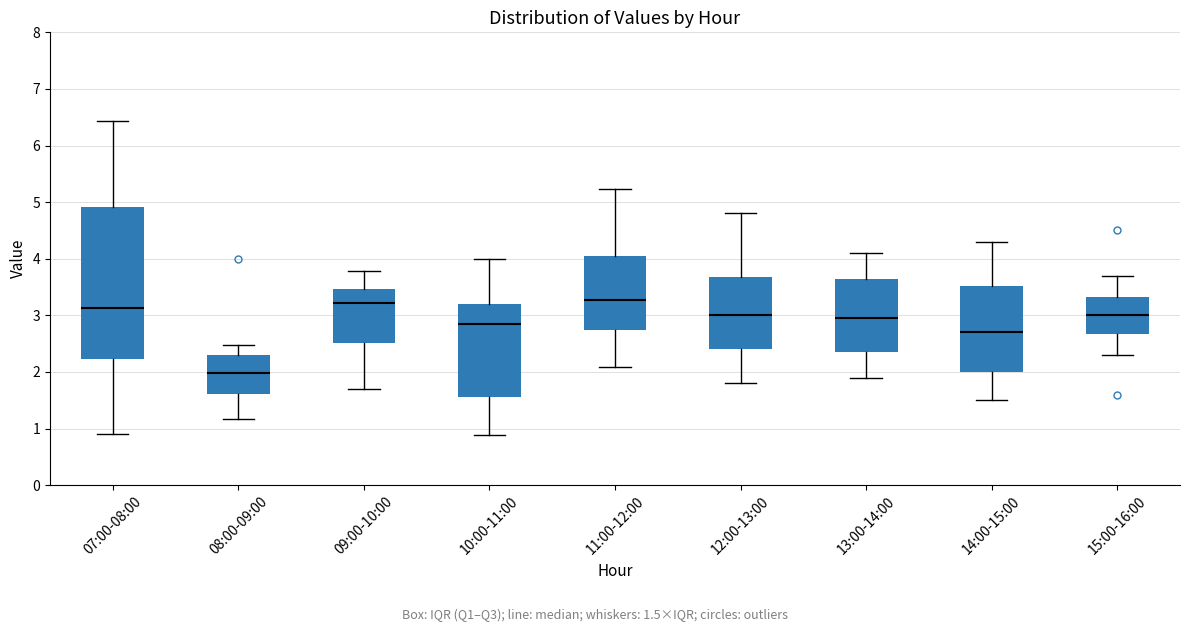

Where is the lower edge of the box for 14:00-15:00 on the y-axis? The values are not printed on the chart, so give them approximately, as read against the axis.

2.0